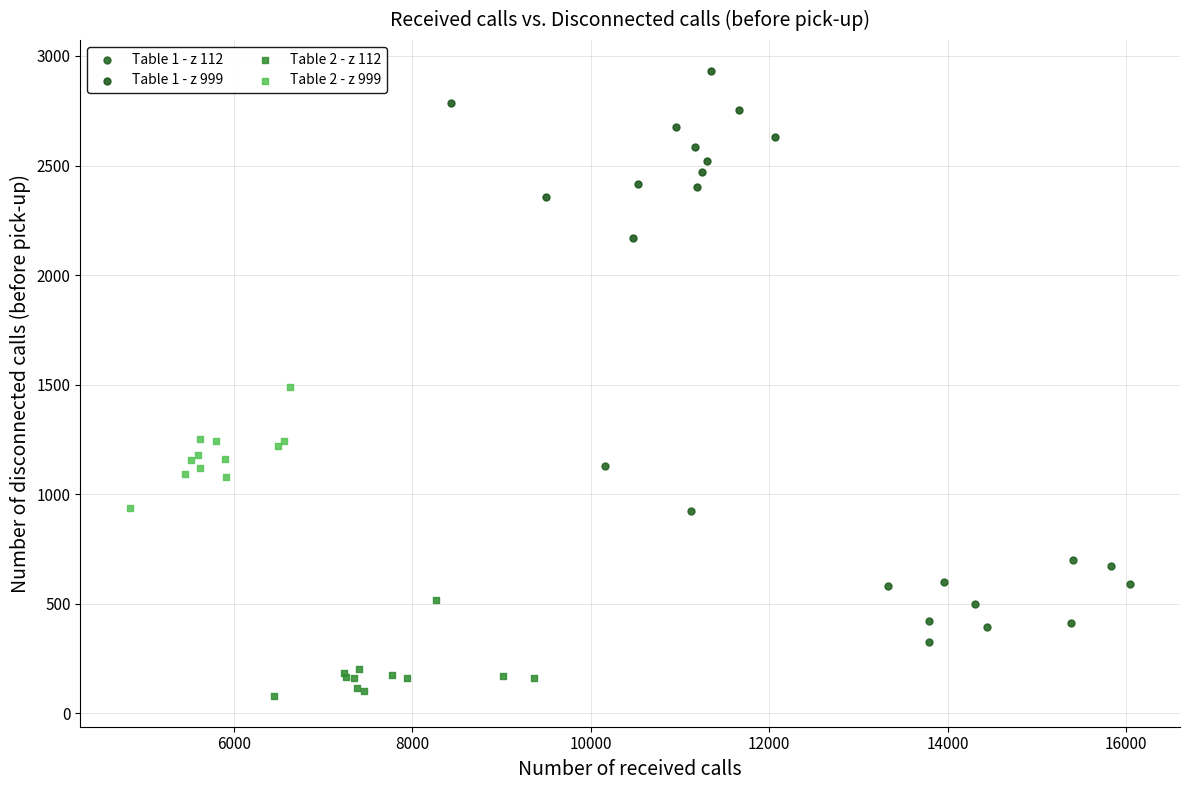

What are all the series names shown in the legend?

Table 1 - z 112, Table 1 - z 999, Table 2 - z 112, Table 2 - z 999